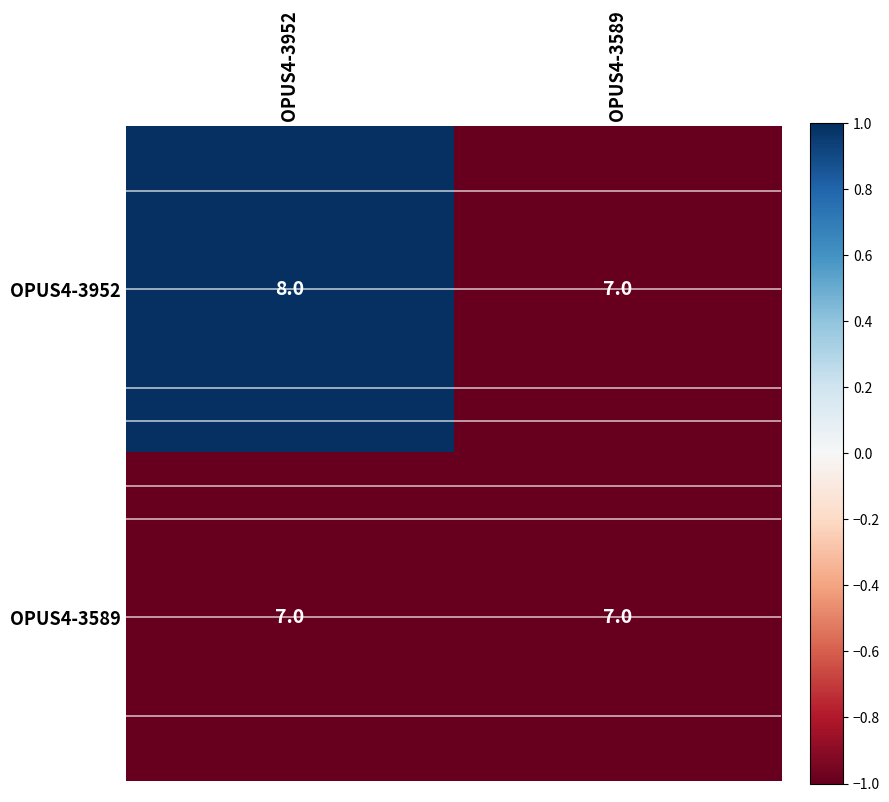

Which series changed the most between OPUS4-3952 and OPUS4-3589?

OPUS4-3952